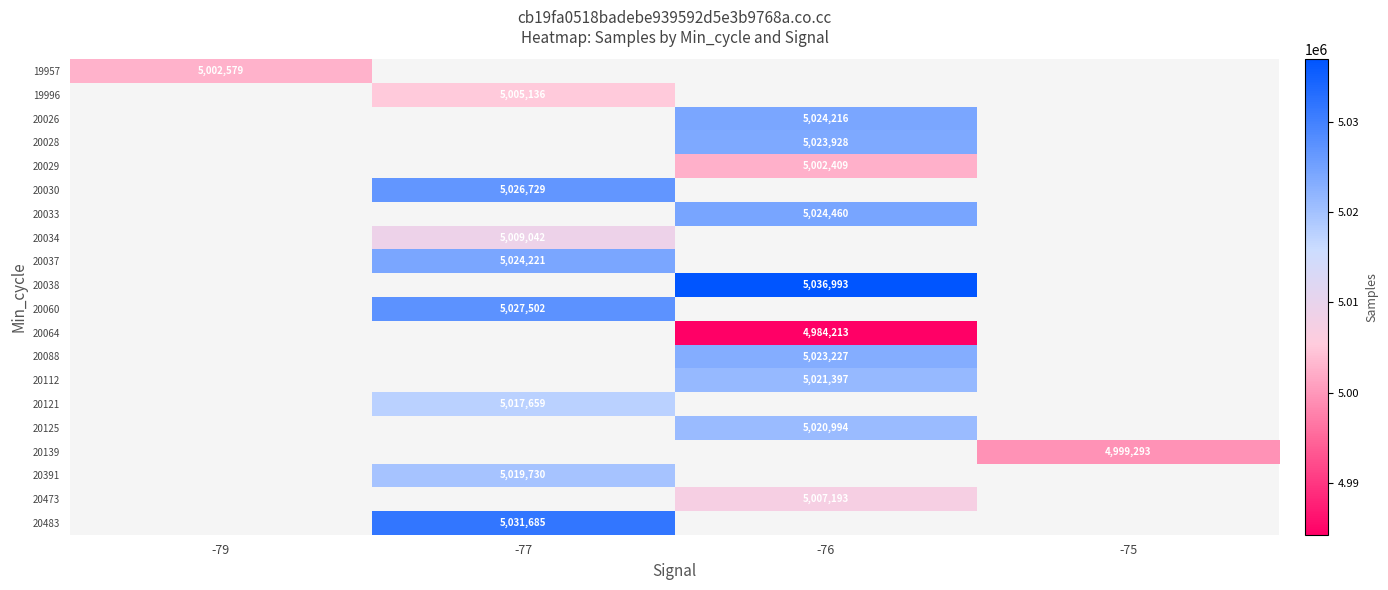

Is the value of 20139 at -75 greater than the value of 20125 at -76?

No